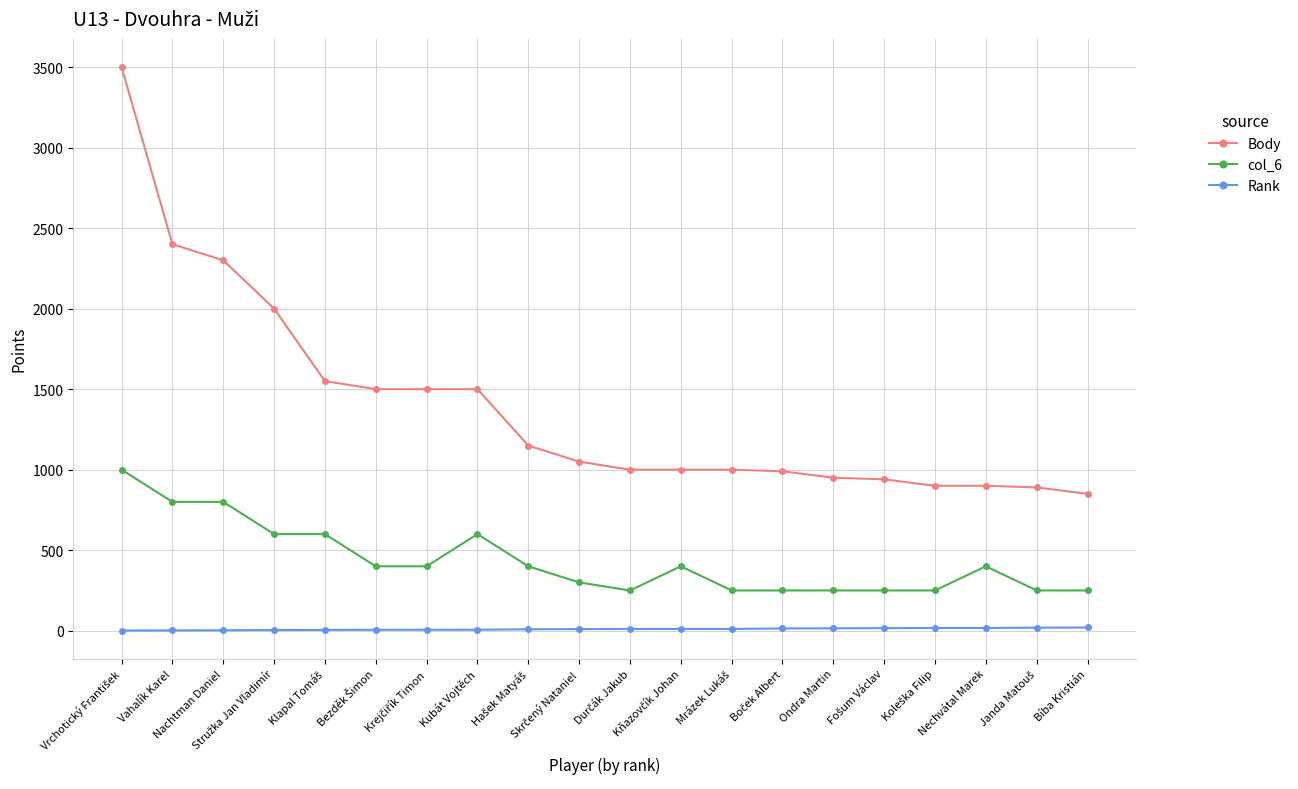

What are all the series names shown in the legend?

Body, col_6, Rank